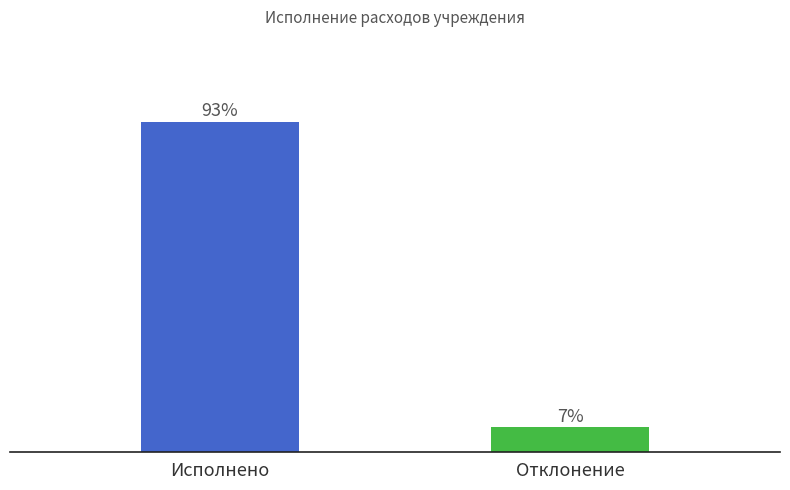

Reading left to right, extract all data points from this chart.

93	7